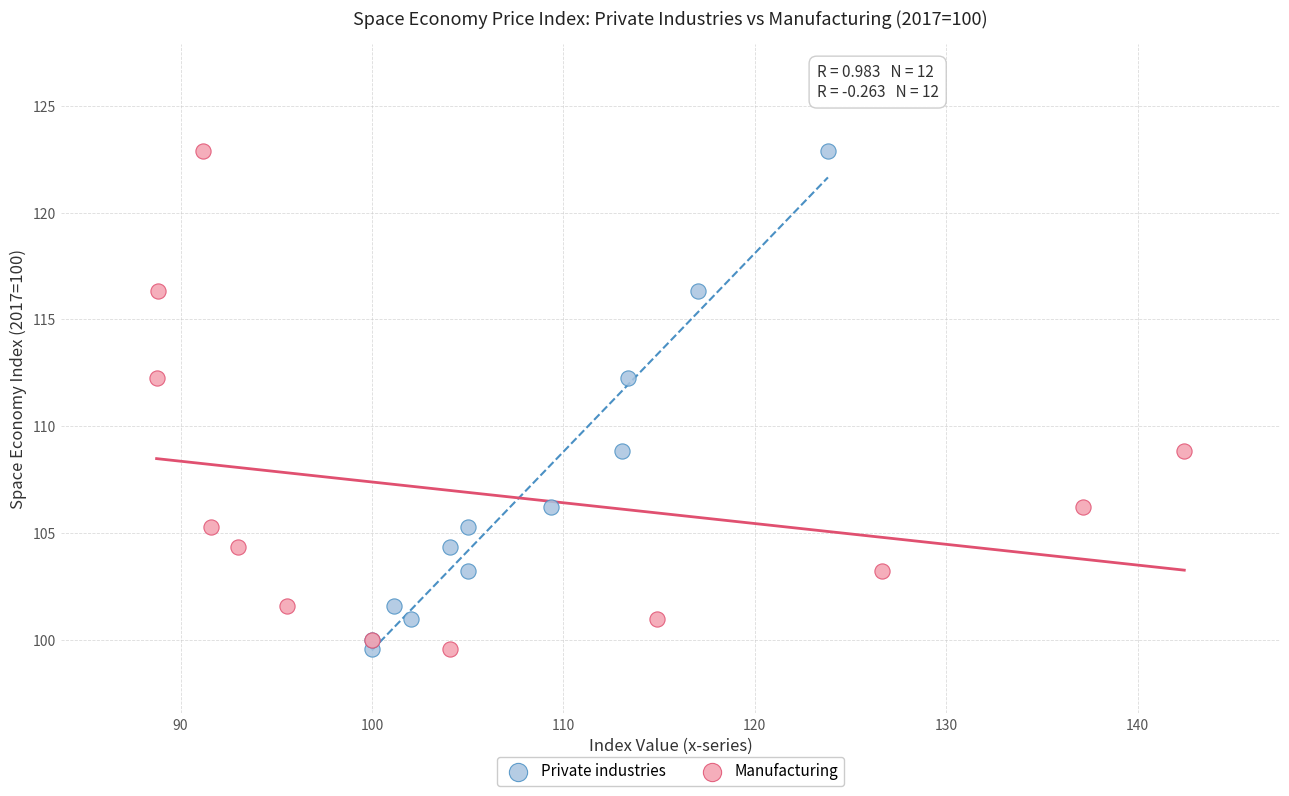

What are all the series names shown in the legend?

Private industries, Manufacturing